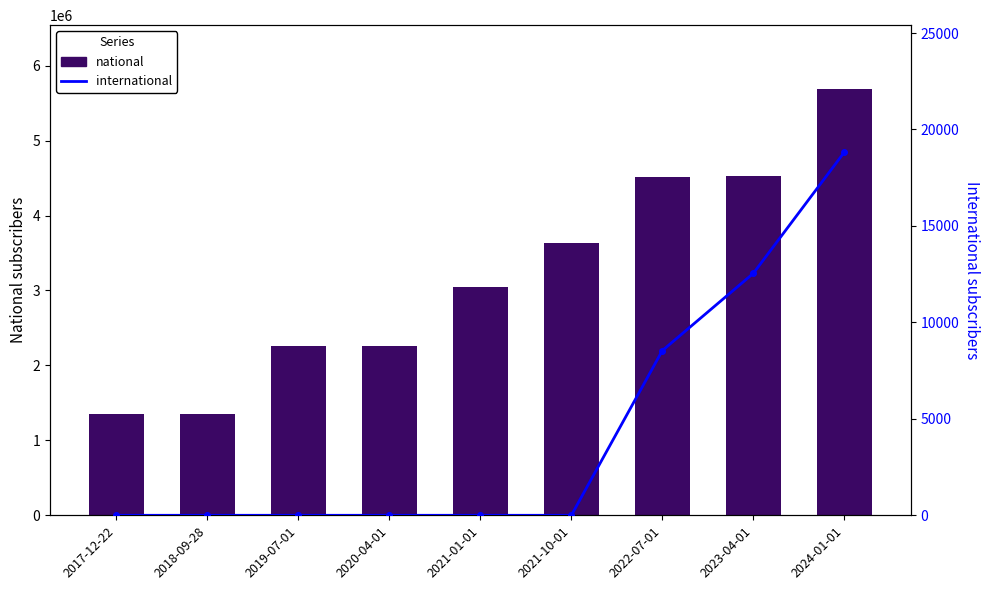

What value does the international series have at 2023-04-01, to the nearest 10?

12540